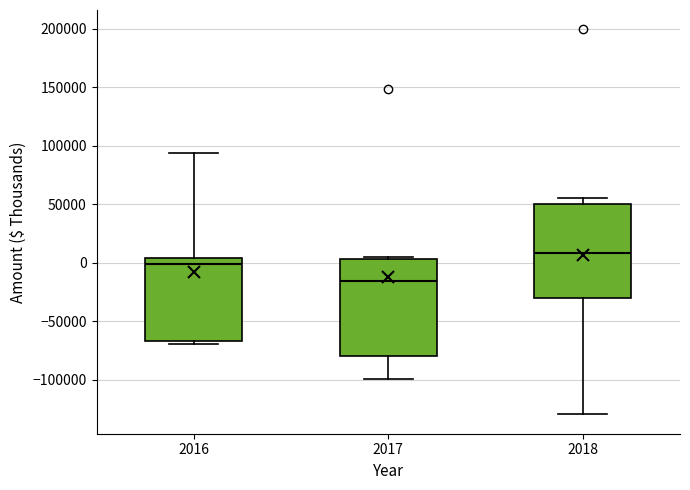

Where is the lower edge of the box at x = 2017 on the y-axis? The values are not printed on the chart, so give them approximately, as read against the axis.

-80000